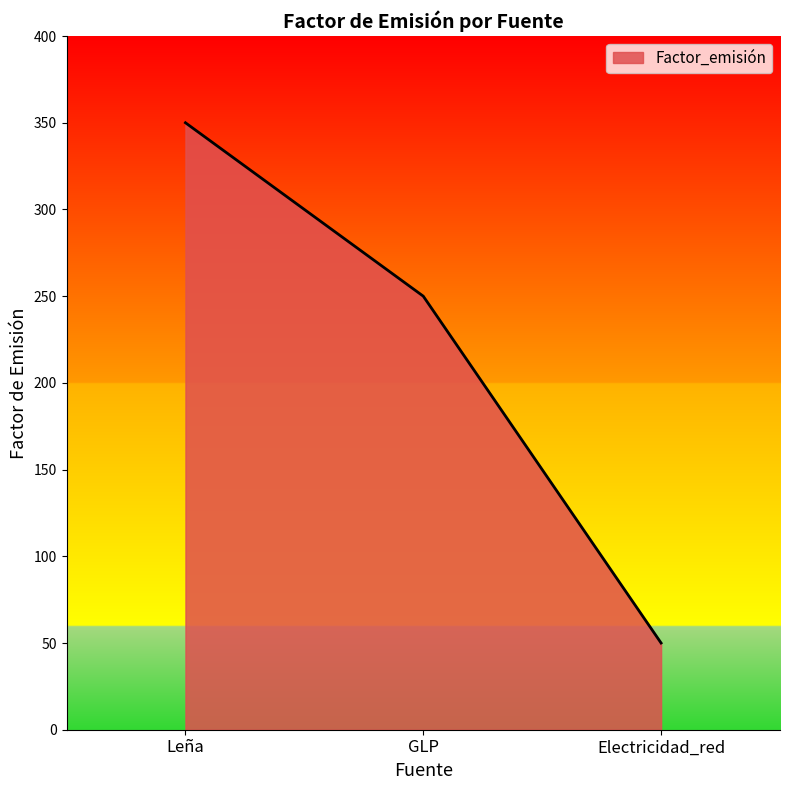

How many lines are shown in the chart?

1